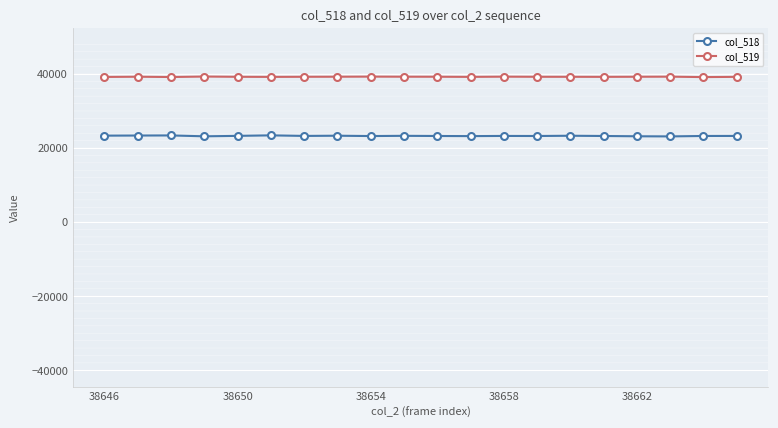

Which series has the largest range (max minus min)?

col_518